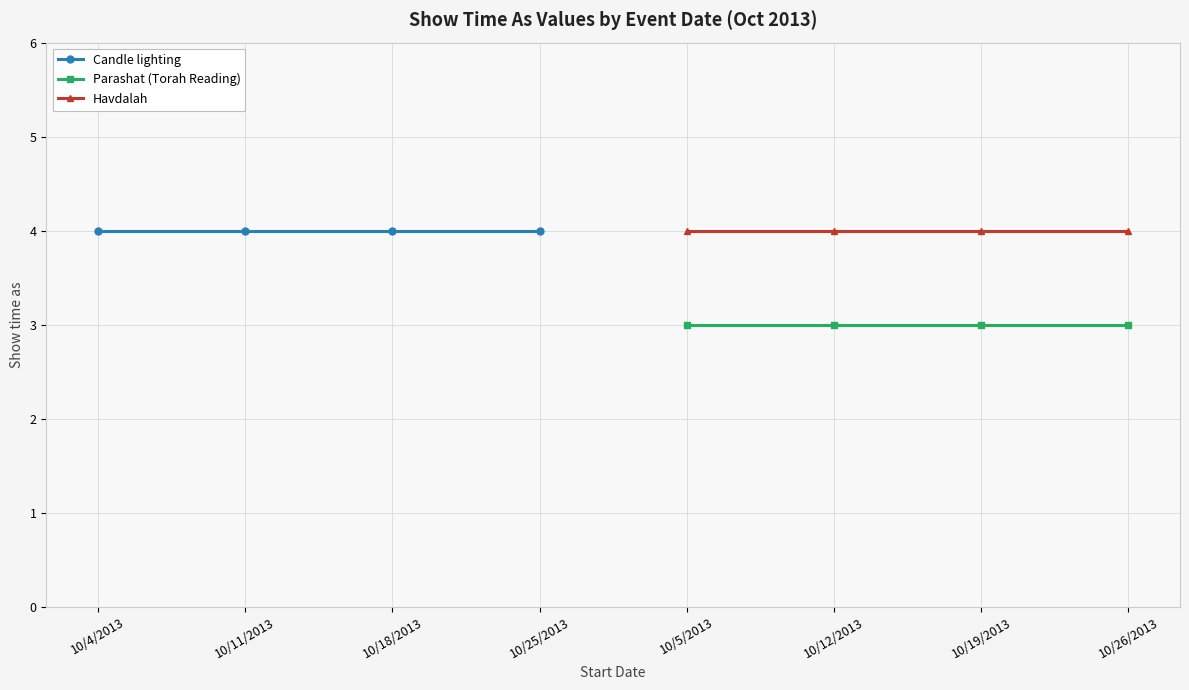

The Havdalah series shows 4 at 10/12/2013. True or false?

True